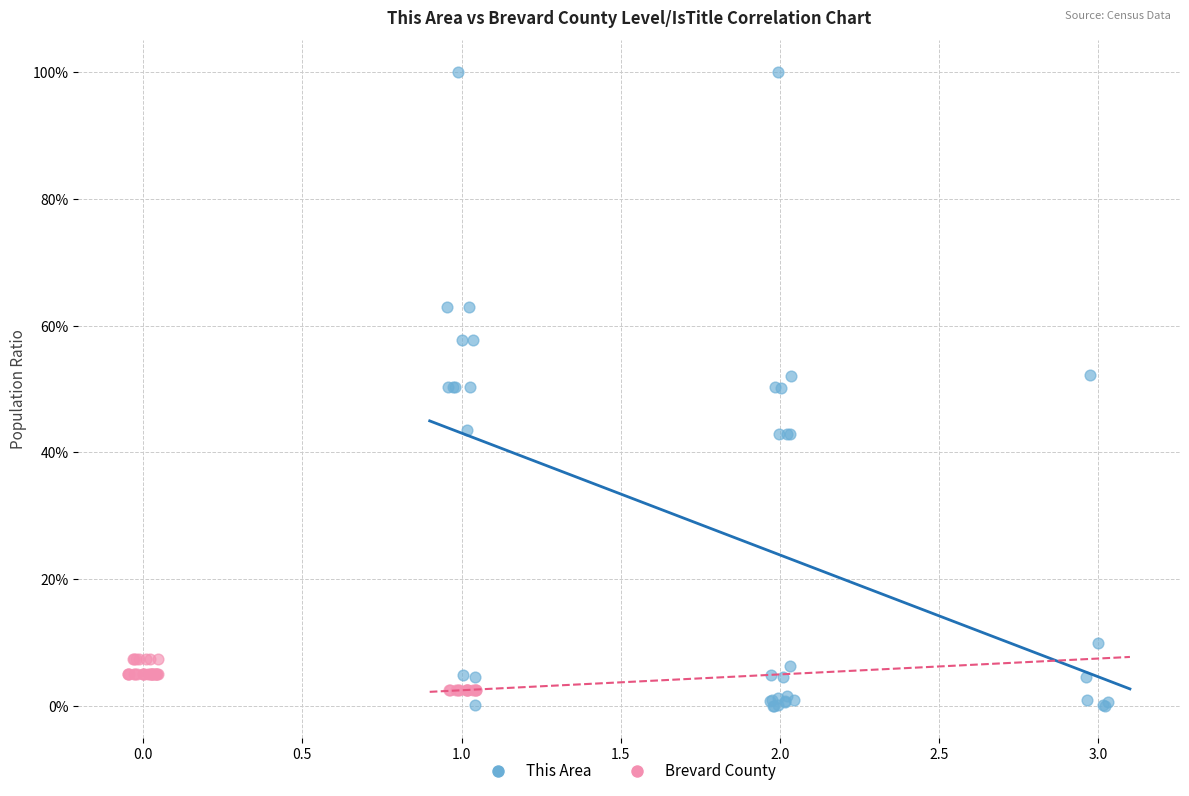

What are all the series names shown in the legend?

This Area, Brevard County